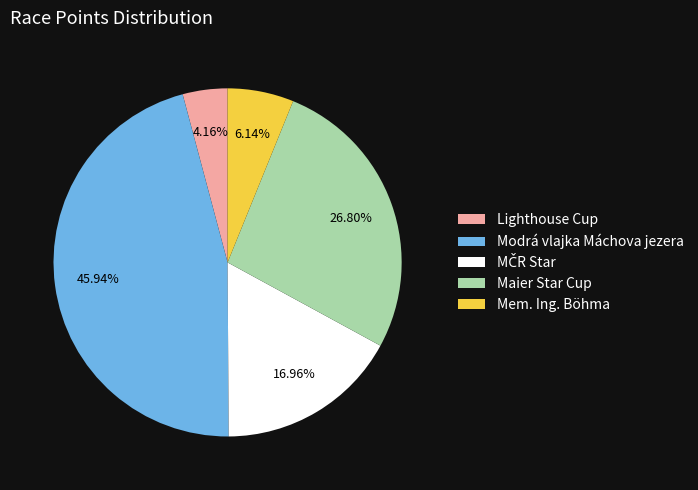

Which has a higher value, Modrá vlajka Máchova jezera or Maier Star Cup?

Modrá vlajka Máchova jezera